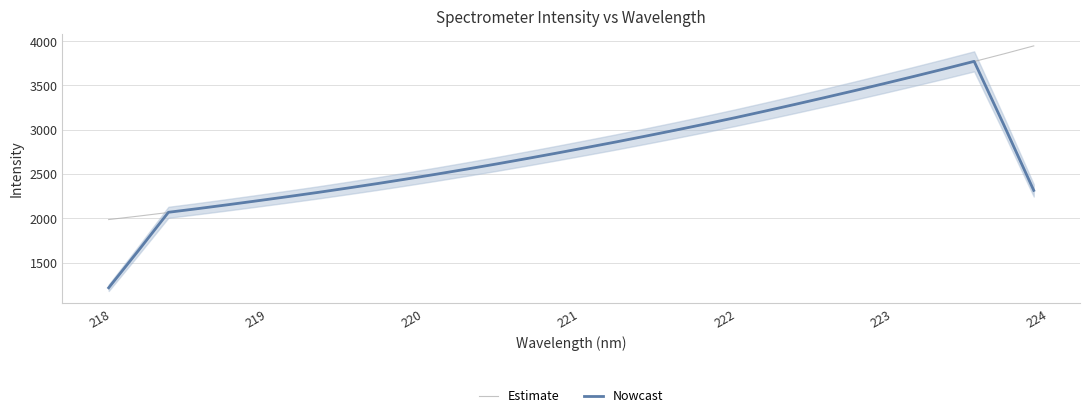

How many values in the Nowcast series exceed 2735?

16